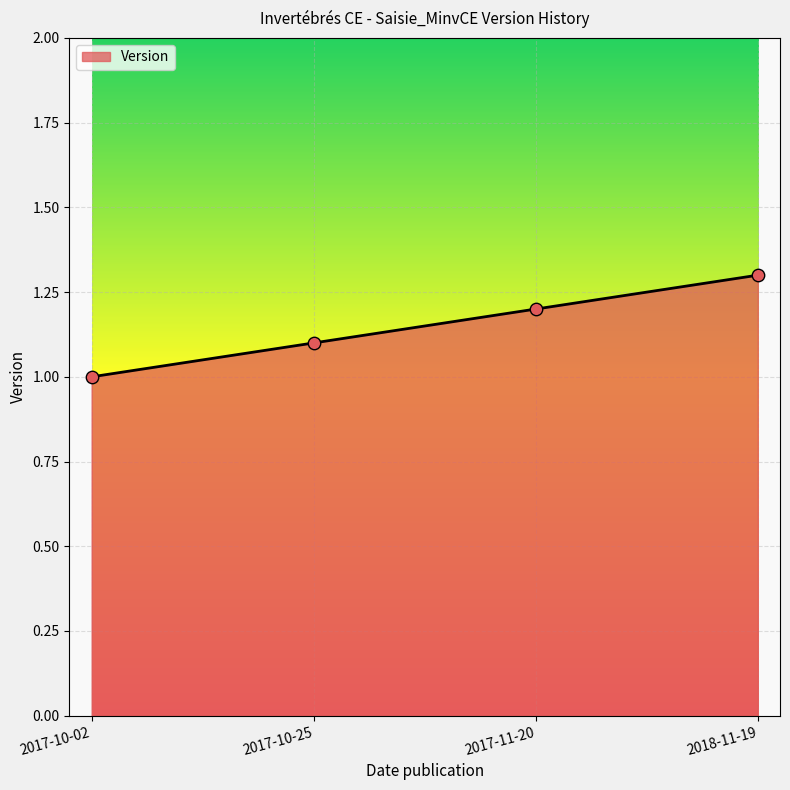

What is the ratio of the value at 2018-11-19 to the value at 2017-10-02?

1.3